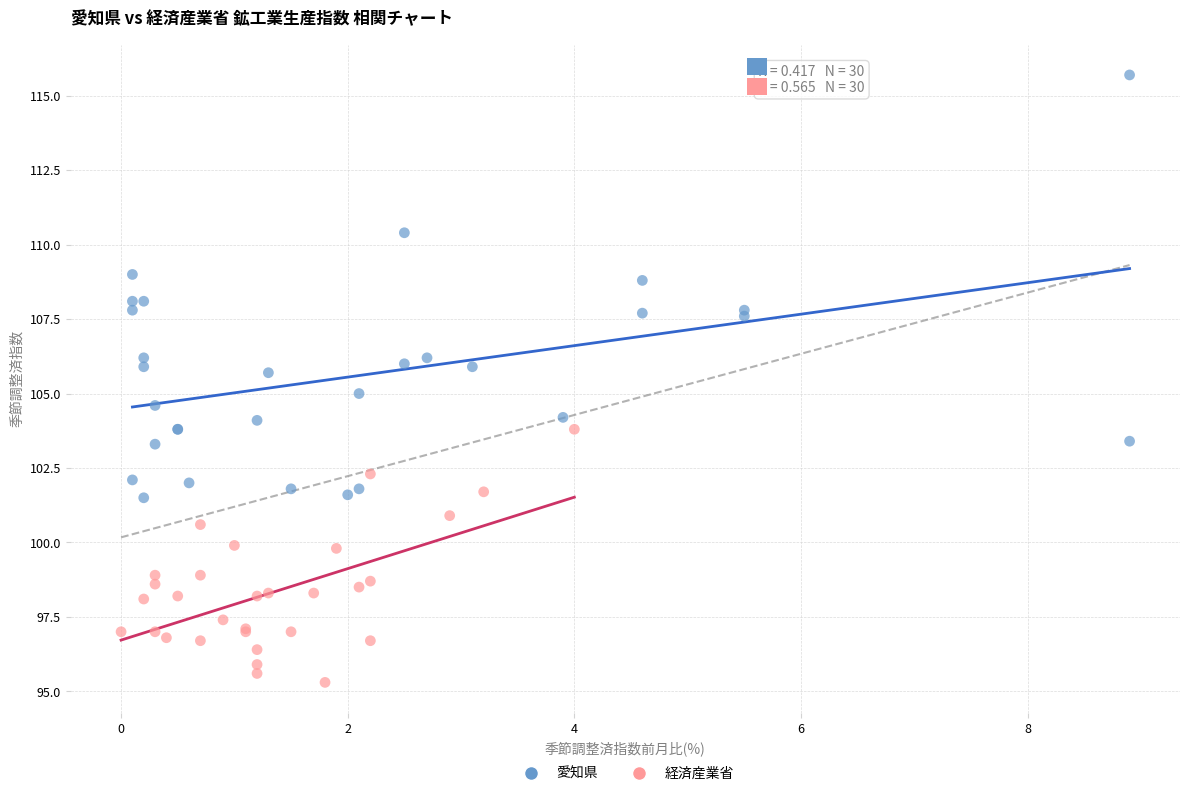

What are all the series names shown in the legend?

愛知県, 経済産業省